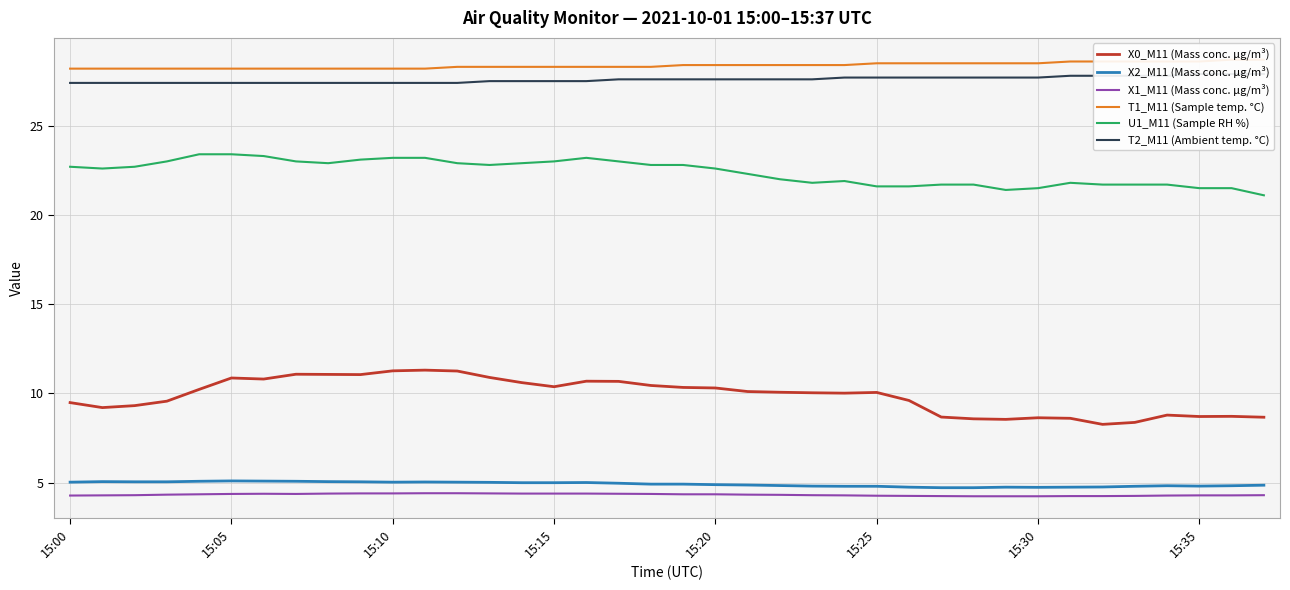

True or false: X0_M11 (Mass conc. μg/m³) has a value of 10.1 at 15:25.

True